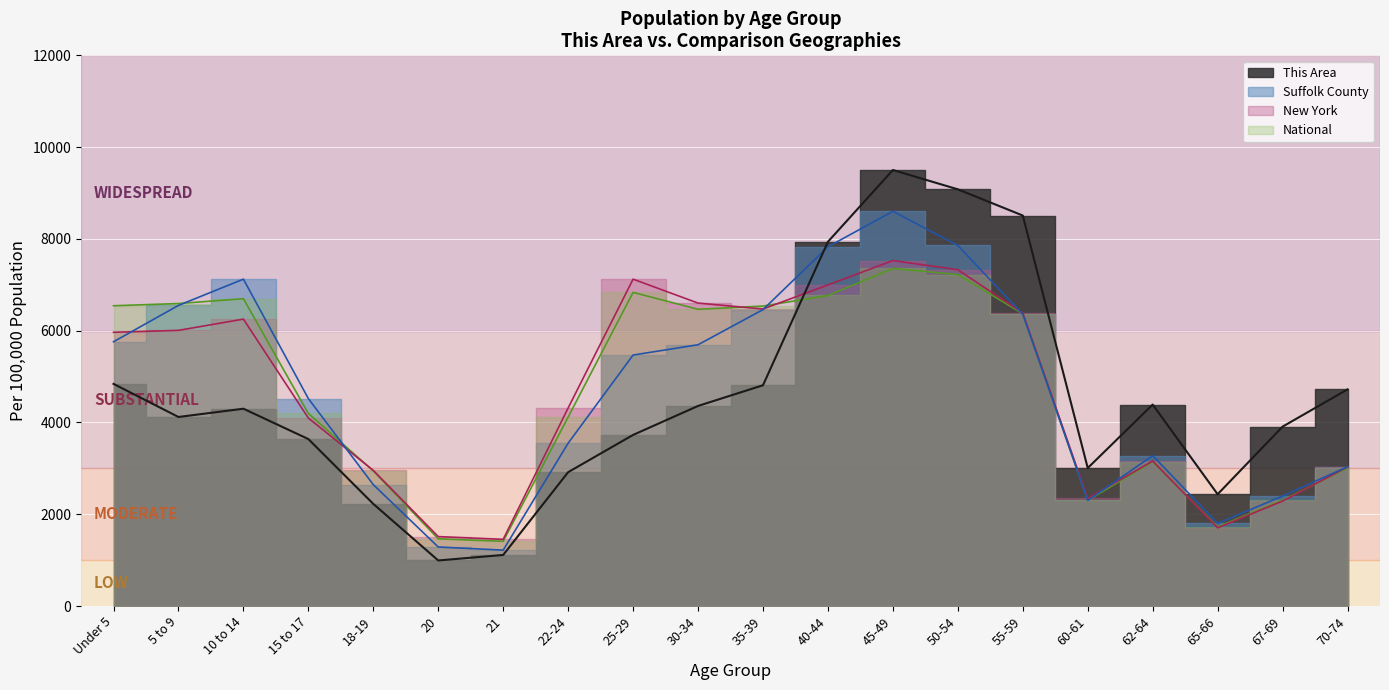

At which label does National first exceed 6369?

Under 5